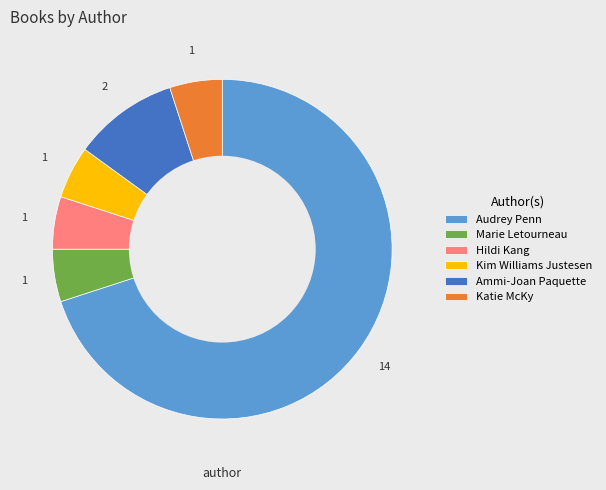

Is the sum of Hildi Kang and Audrey Penn greater than half?

Yes